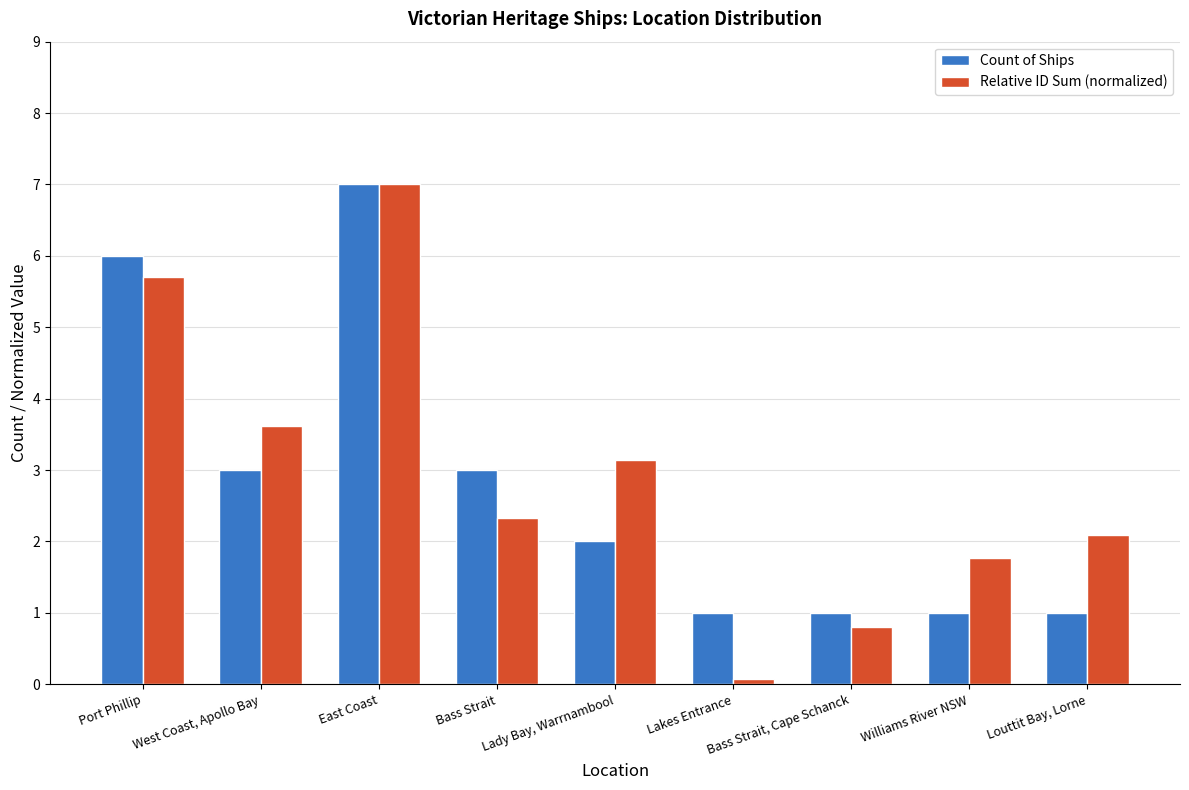

True or false: Count of Ships has a value of 3.0 at Port Phillip.

False